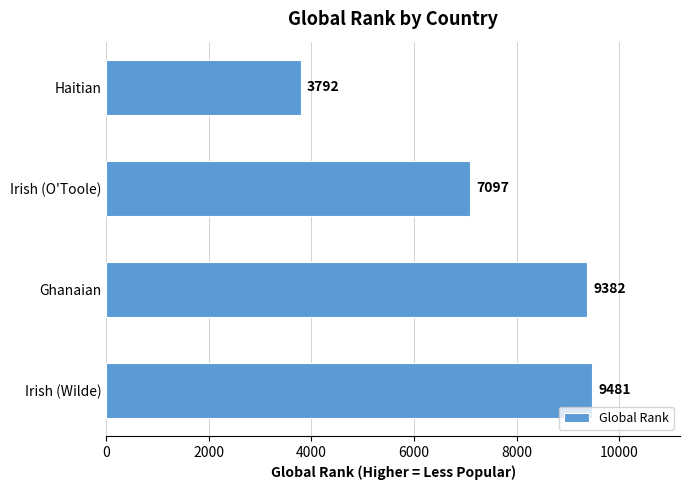

The chart shows a value of 5545 at Irish (Wilde). True or false?

False